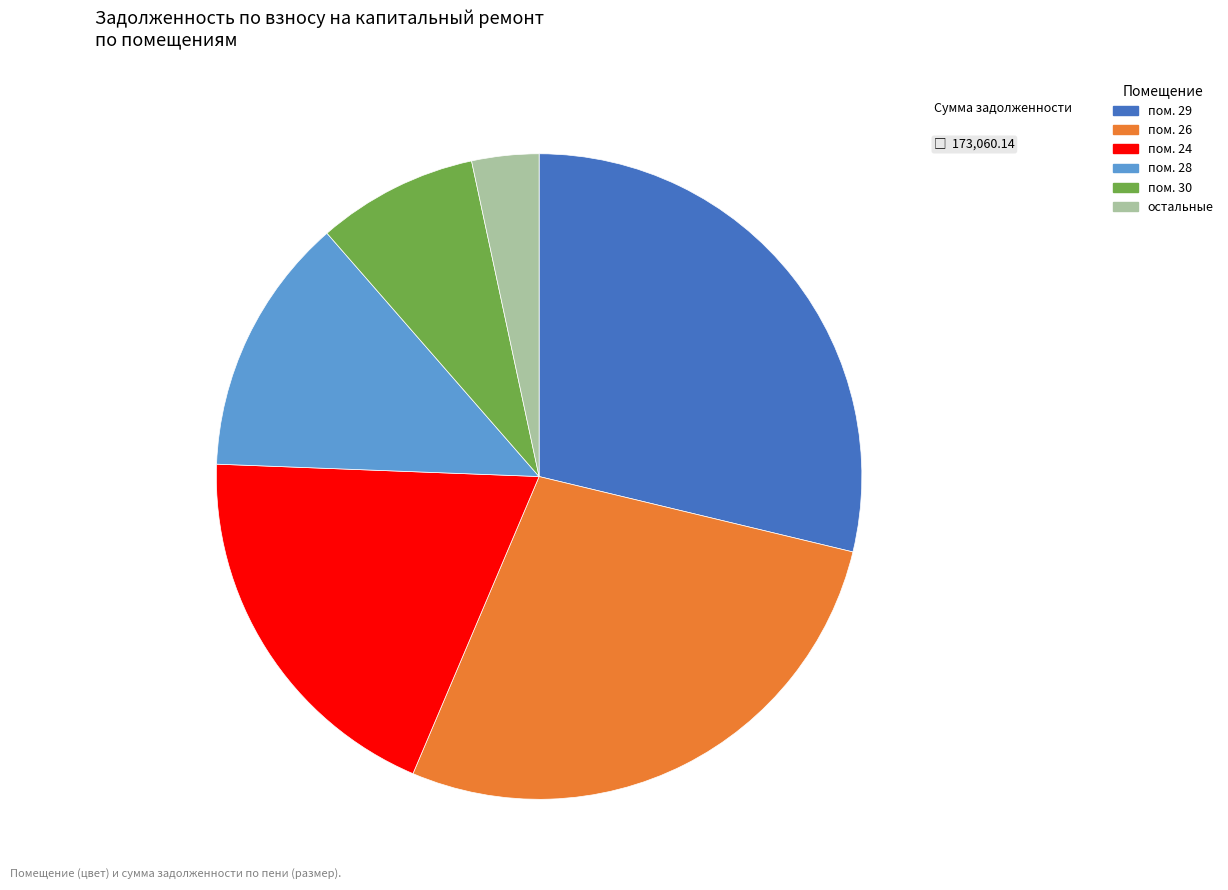

Which slice is the largest?

пом. 29